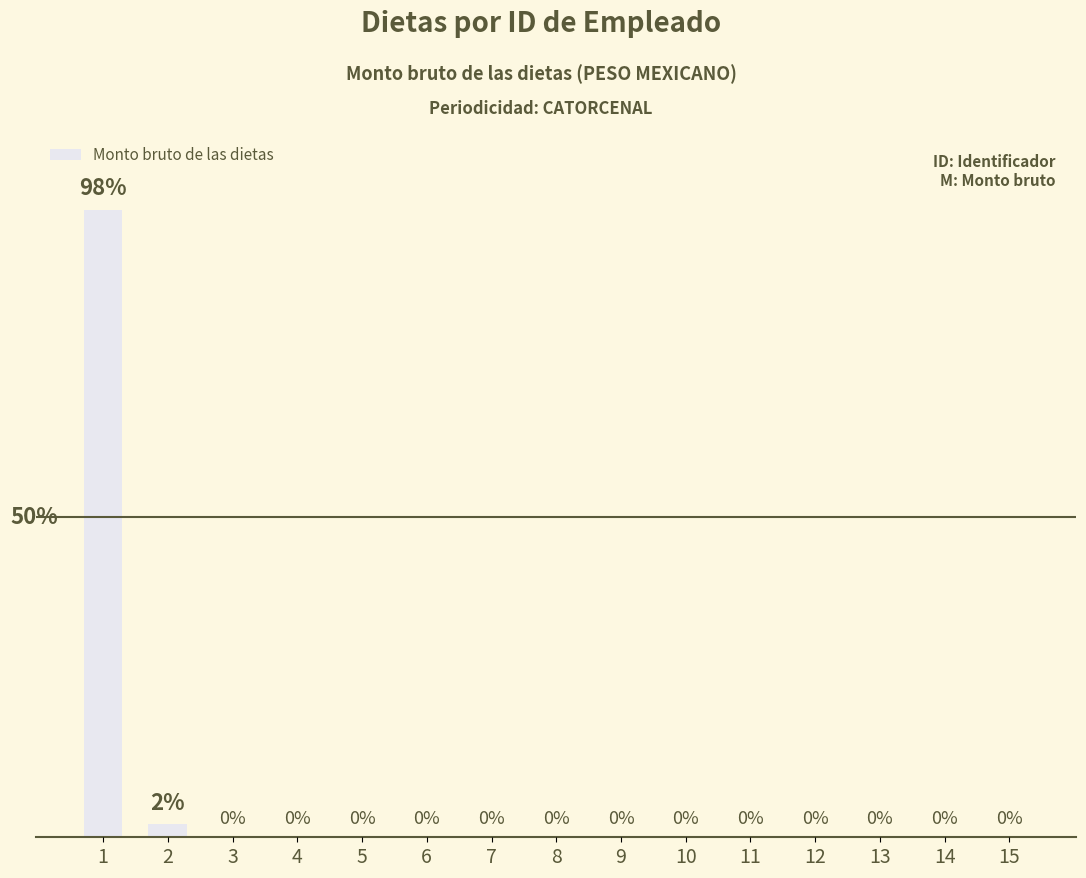

Are the bars horizontal?

No